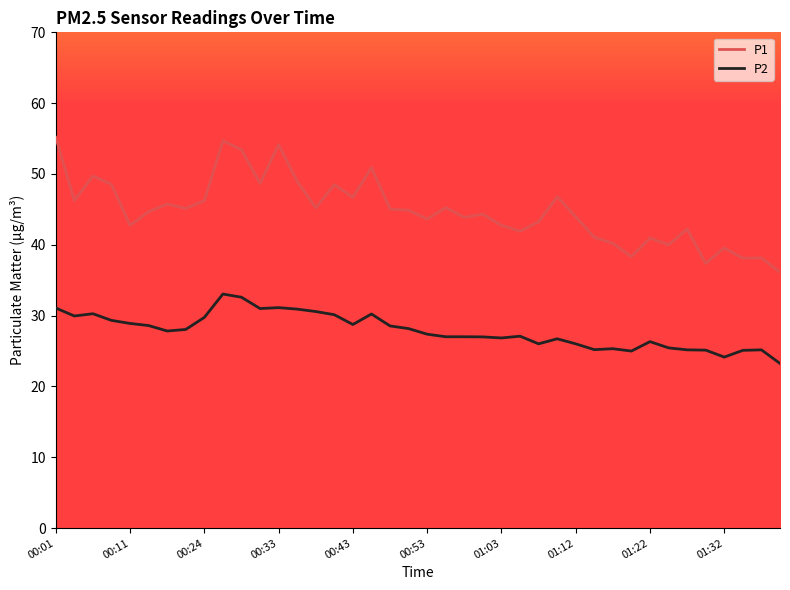

Which series has the largest range (max minus min)?

P1